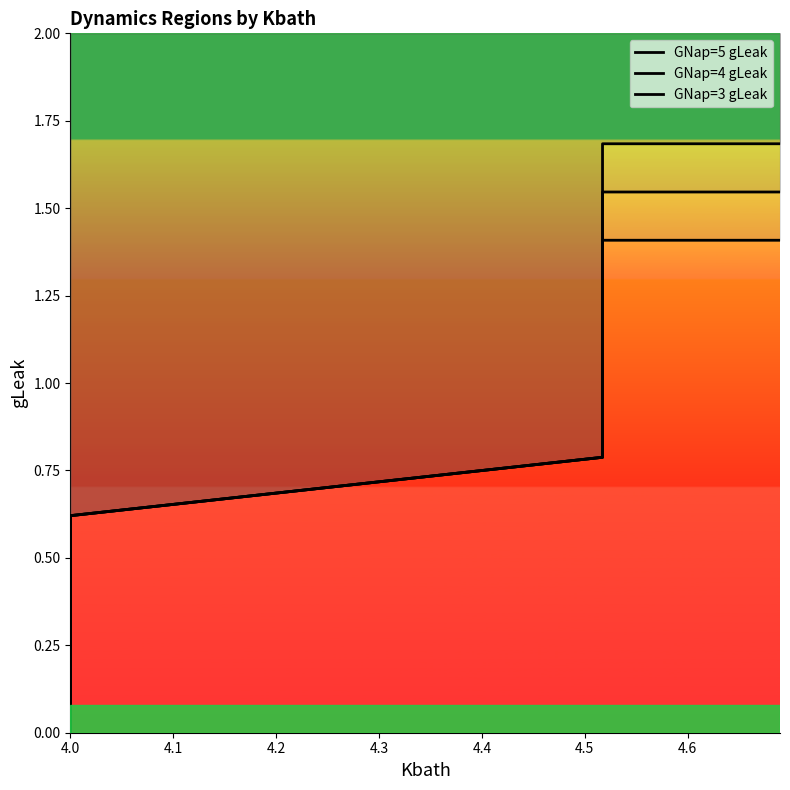

True or false: GNap=3 gLeak and GNap=4 gLeak cross at least once.

False